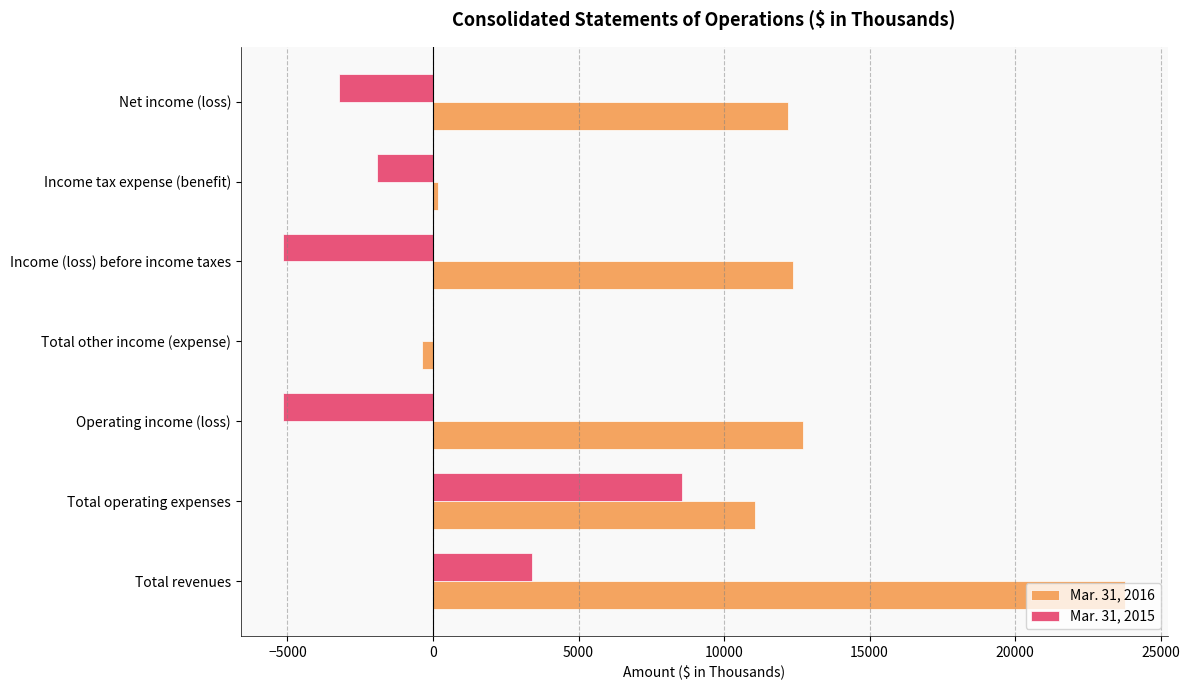

At which label does Mar. 31, 2016 reach its peak?

Total revenues